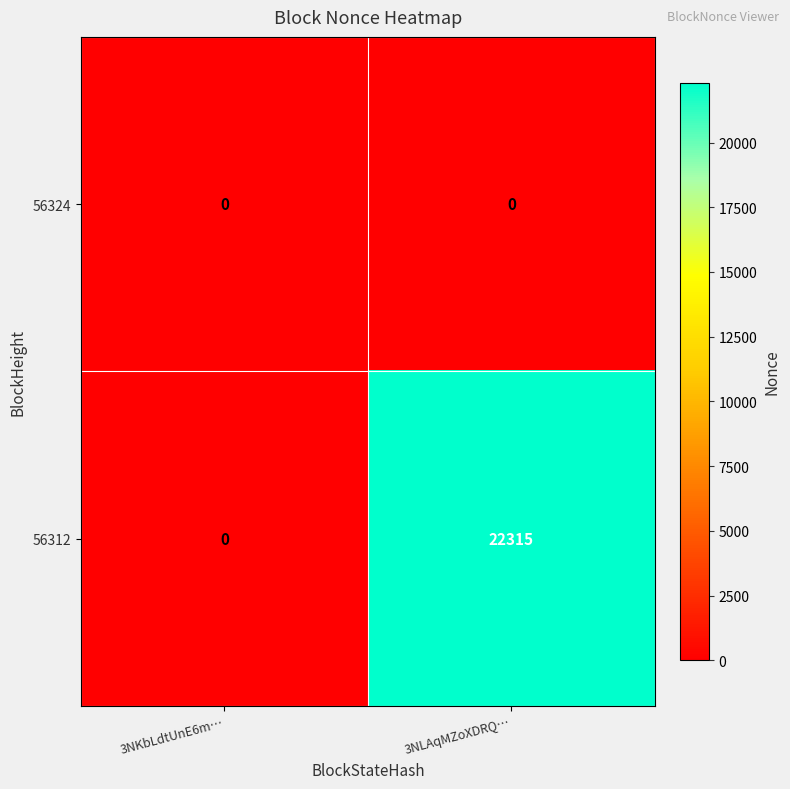

What is the spread (max minus min) of values at 3NLAqMZoXDRQ…?

22315